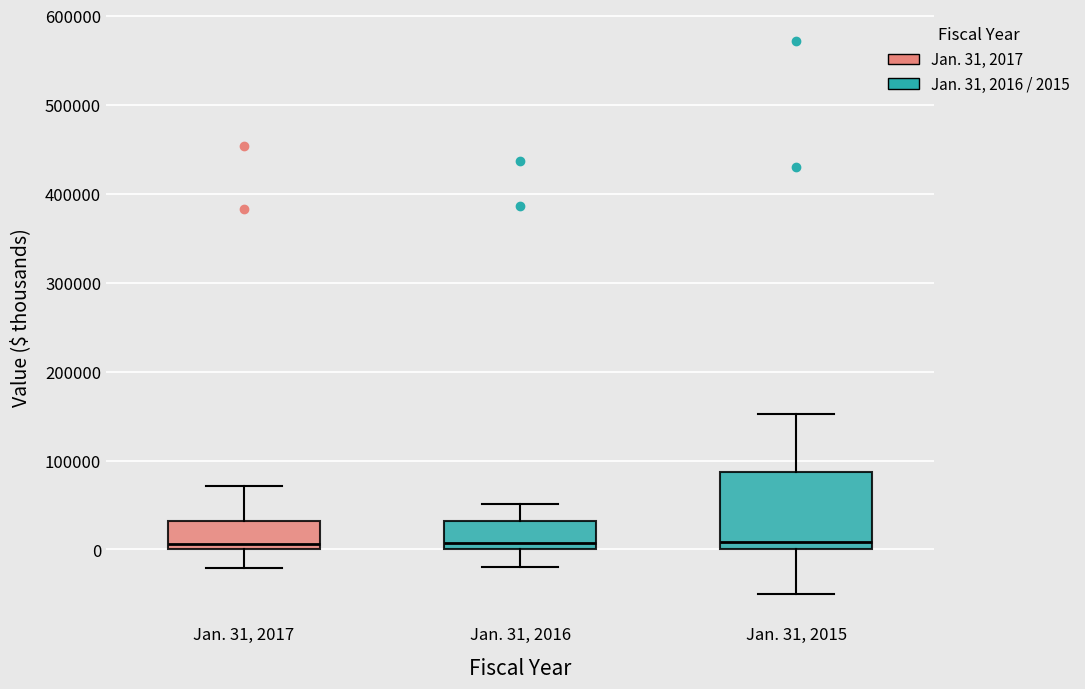

Reading left to right, transcribe this box plot: for each box, give where its median line is, the range the box spans, and where its two whiskers end, as read against the y-axis. The values are not printed on the chart, so give them approximately, as read against the axis.

Jan. 31, 2017: median 10000, box 0 to 30000, whiskers -20000 to 70000
Jan. 31, 2016: median 10000, box 0 to 30000, whiskers -20000 to 50000
Jan. 31, 2015: median 10000, box 0 to 90000, whiskers -50000 to 150000